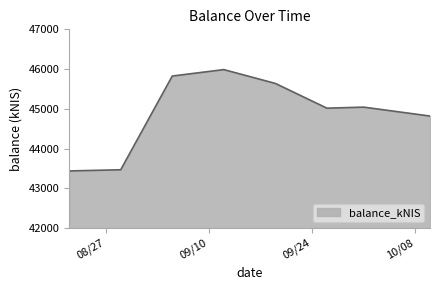

What is the minimum value shown in the chart?

43436.0